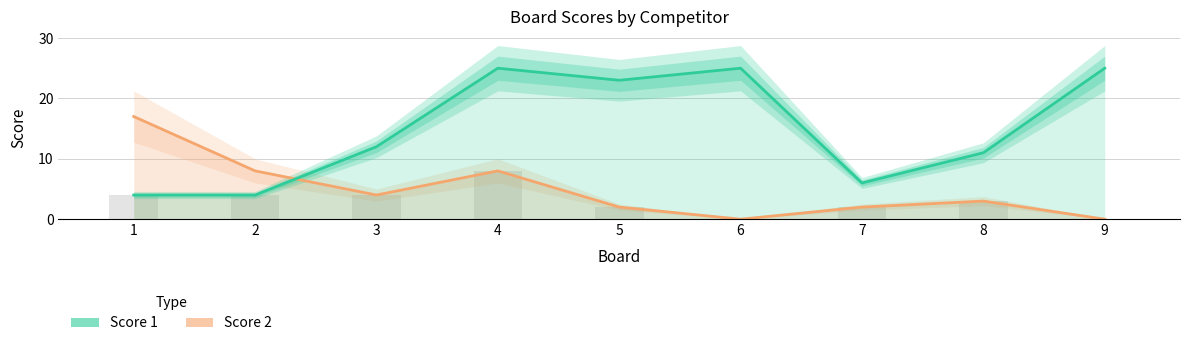

What is the value of the Score 2 bar at the 4th from the left?

8